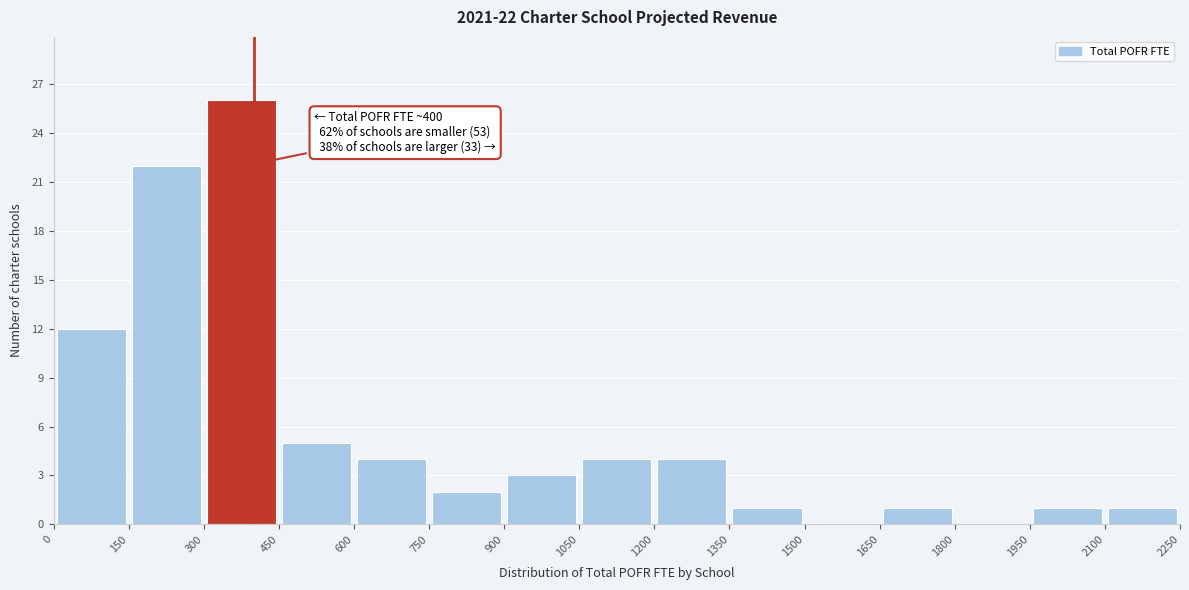

Over which range of the x-axis is the bar tallest?

300 to 450